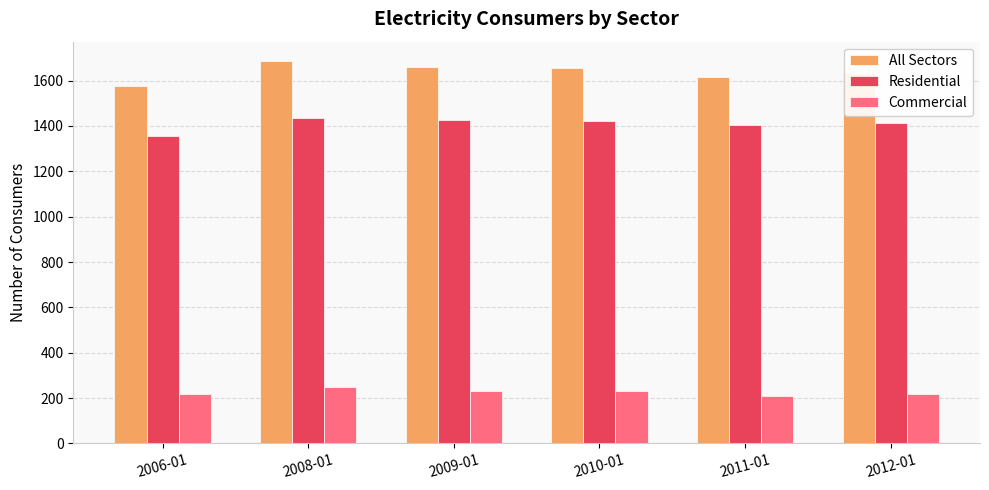

Which series has the largest total across all categories?

All Sectors